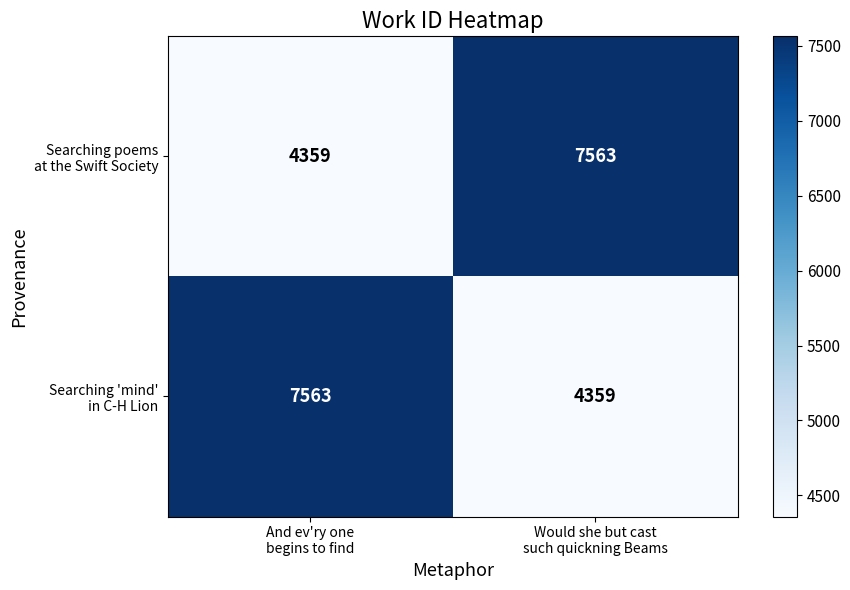

What is the minimum value shown in the chart?

4359